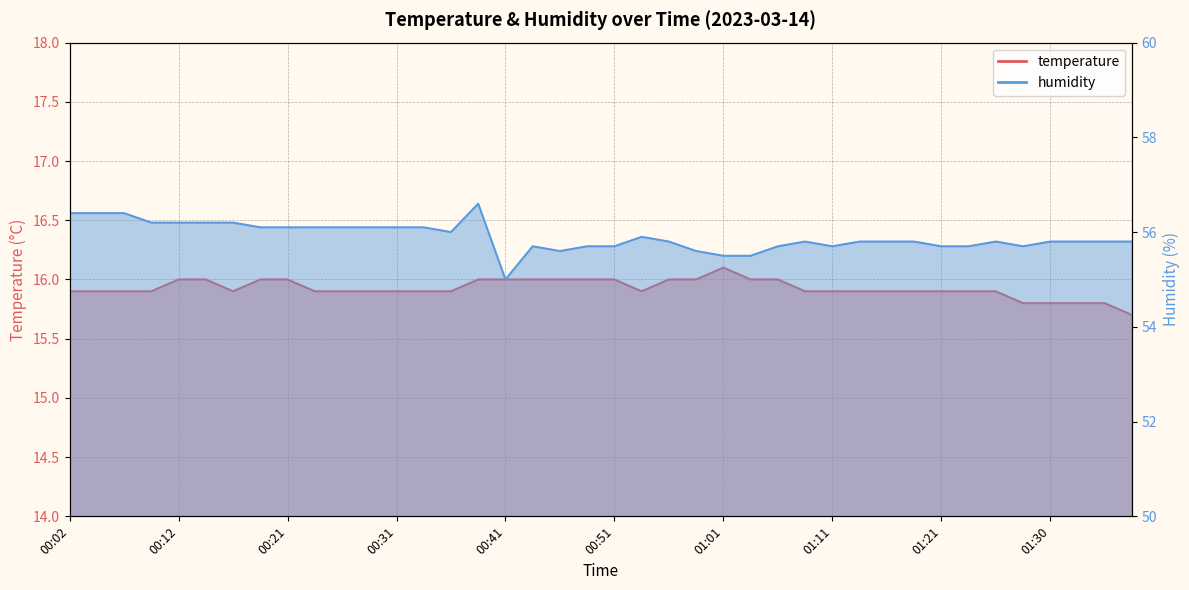

What is the label of the 1st point from the left?

00:02